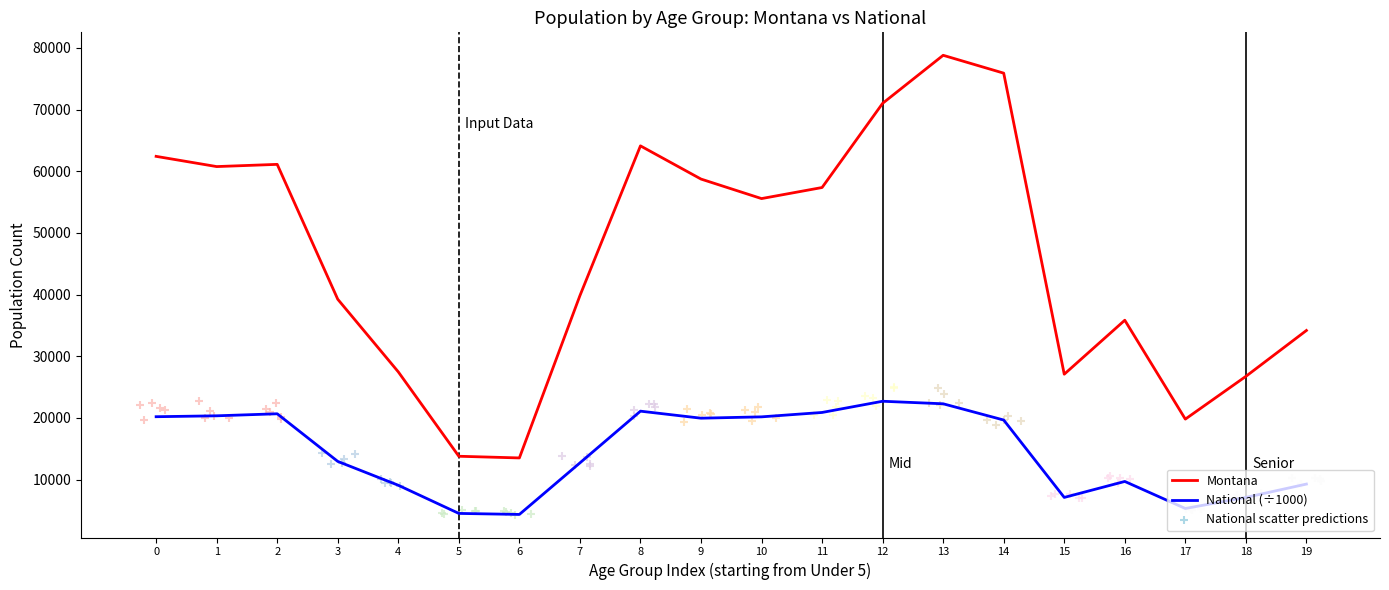

Is the value of Montana at 6 greater than the value of National (÷1000) at 3?

Yes